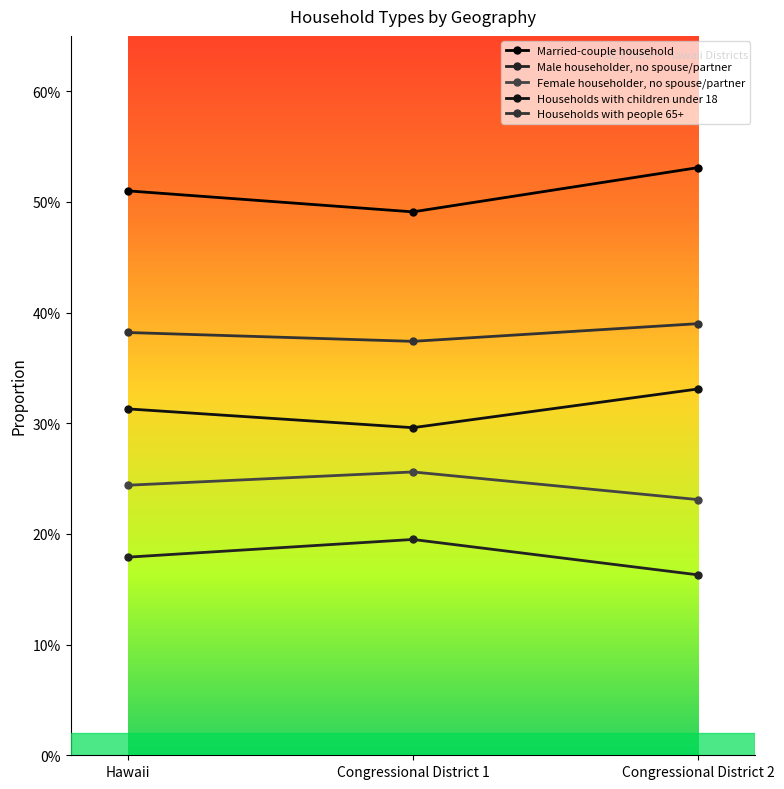

Reading left to right, transcribe all the data shown in this chart.

Married-couple household: 0.5	0.5	0.5
Male householder, no spouse/partner: 0.2	0.2	0.2
Female householder, no spouse/partner: 0.2	0.3	0.2
Households with children under 18: 0.3	0.3	0.3
Households with people 65+: 0.4	0.4	0.4